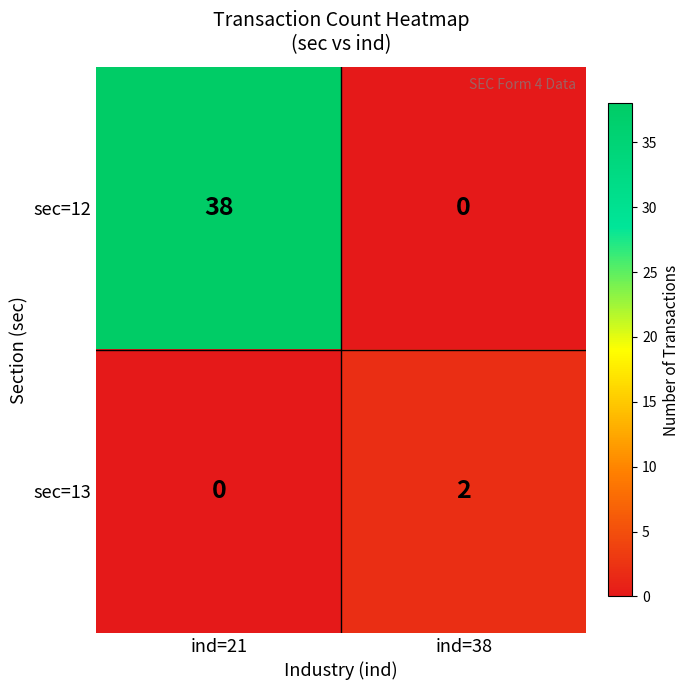

What is the sum of all sec=12 values?

38